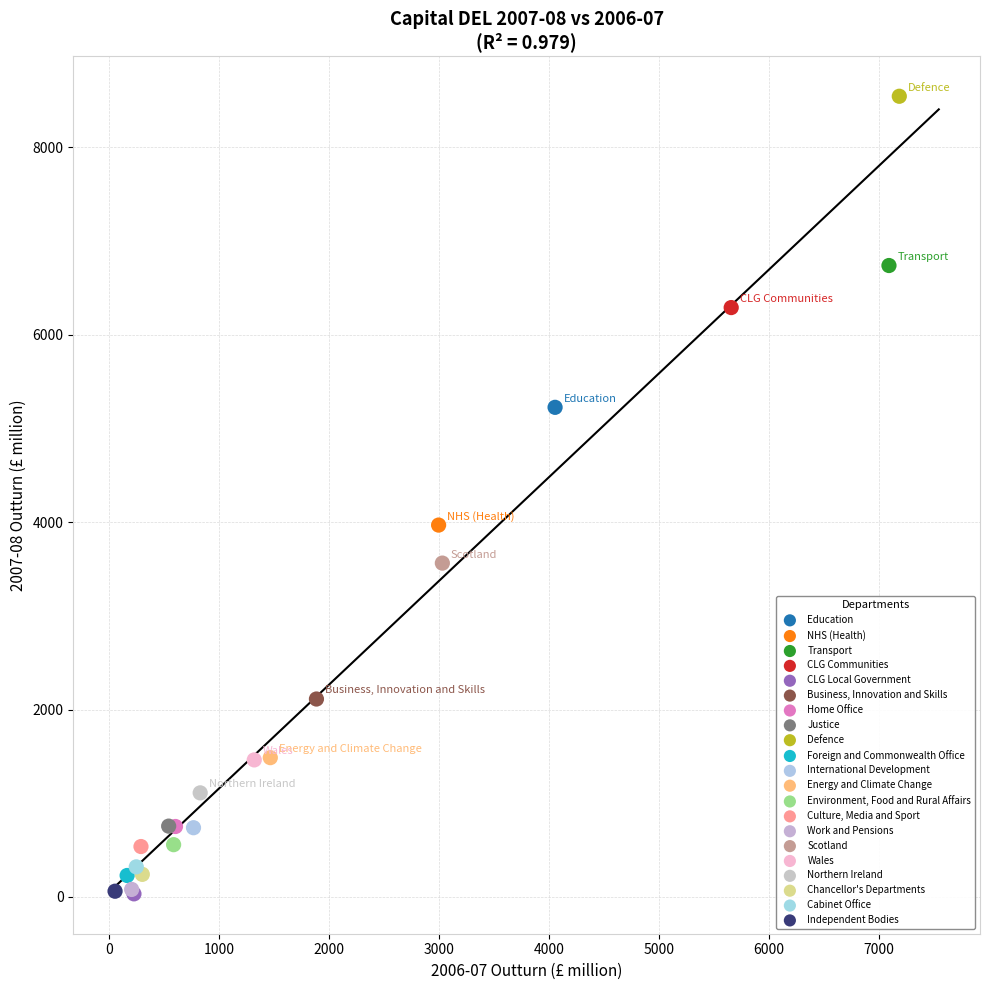

What are all the series names shown in the legend?

Education, NHS (Health), Transport, CLG Communities, CLG Local Government, Business, Innovation and Skills, Home Office, Justice, Defence, Foreign and Commonwealth Office, International Development, Energy and Climate Change, Environment, Food and Rural Affairs, Culture, Media and Sport, Work and Pensions, Scotland, Wales, Northern Ireland, Chancellor's Departments, Cabinet Office, Independent Bodies